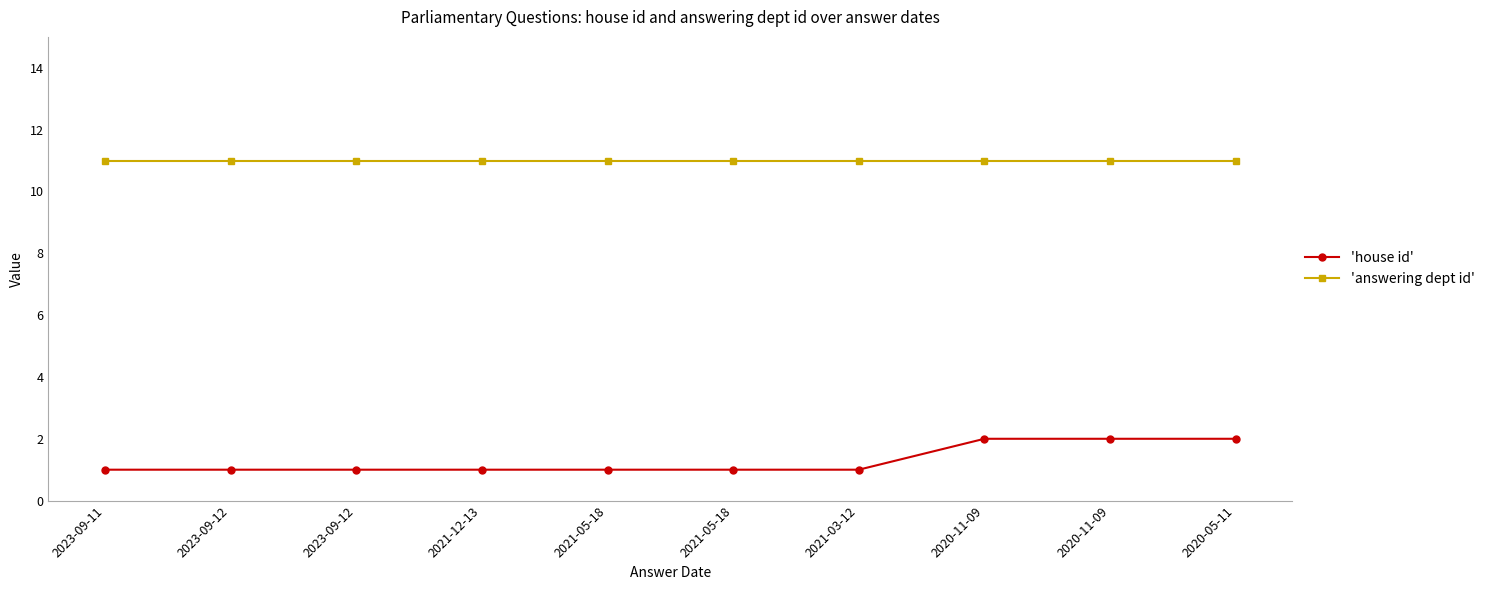

Is this an area chart (filled region under the line)?

No